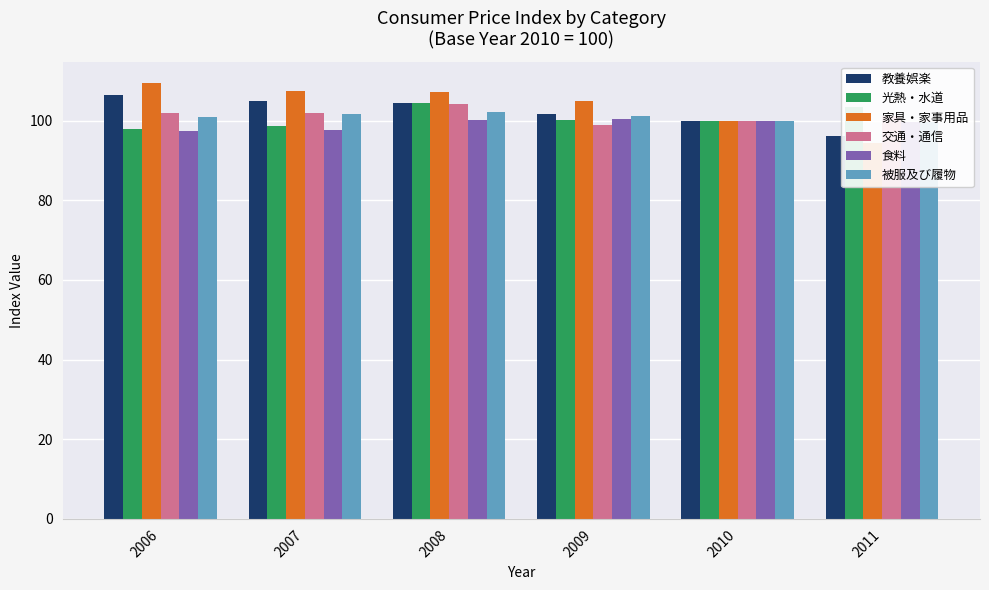

Between 2010 and 2011, which series saw the biggest shift?

家具・家事用品